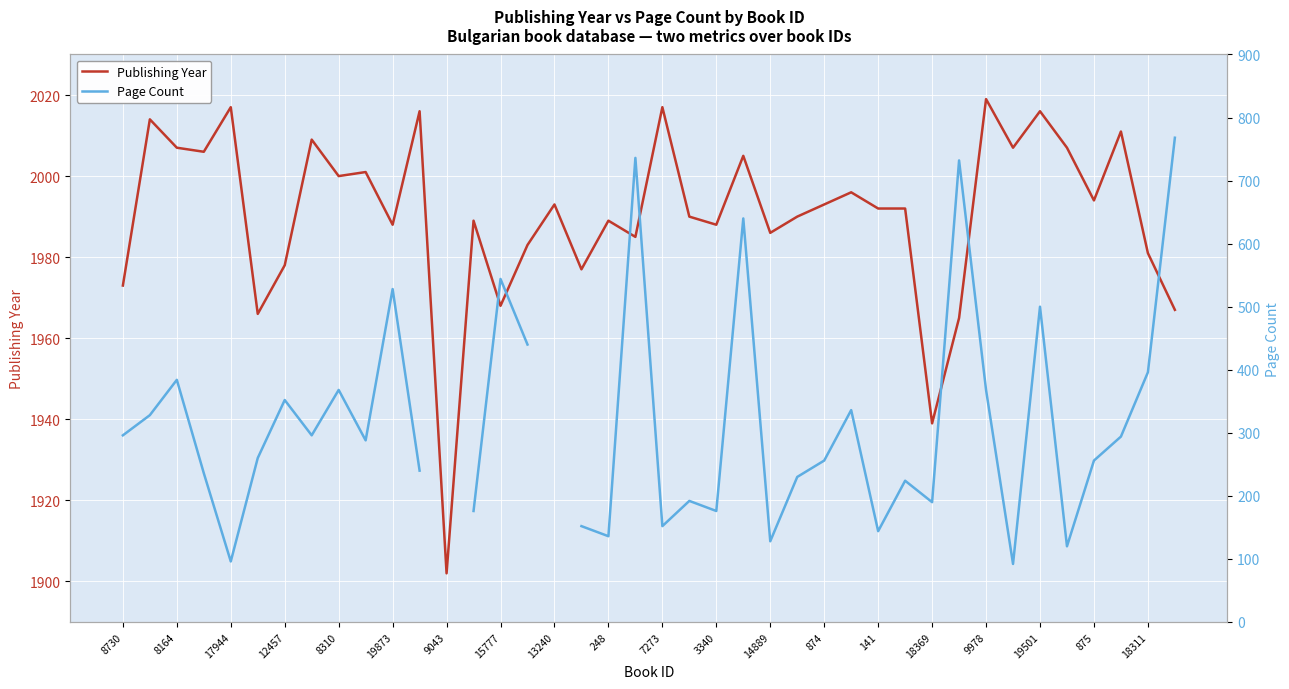

Count the number of data series in this chart.

2